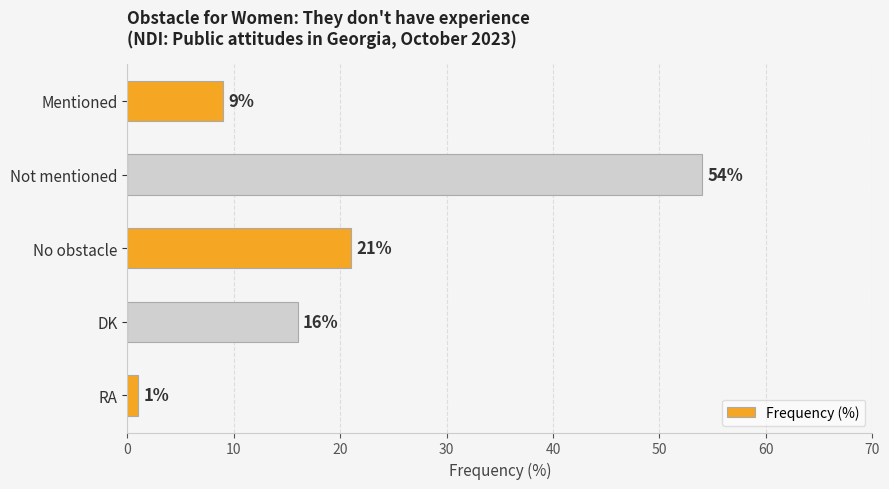

What is the smallest value displayed?

1